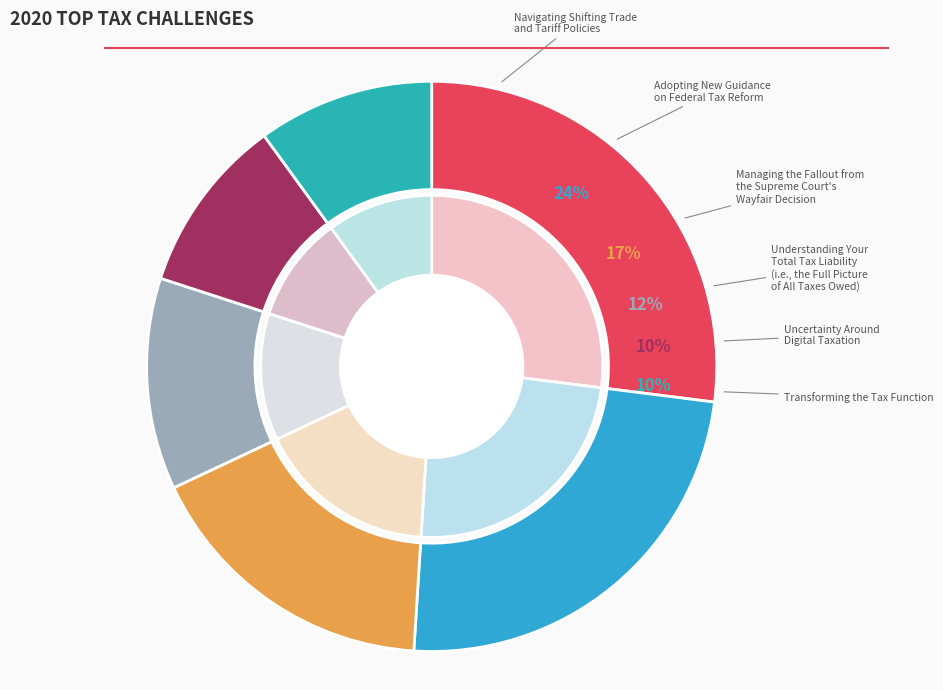

To the nearest percent, what portion does minute 3 represent?

12%